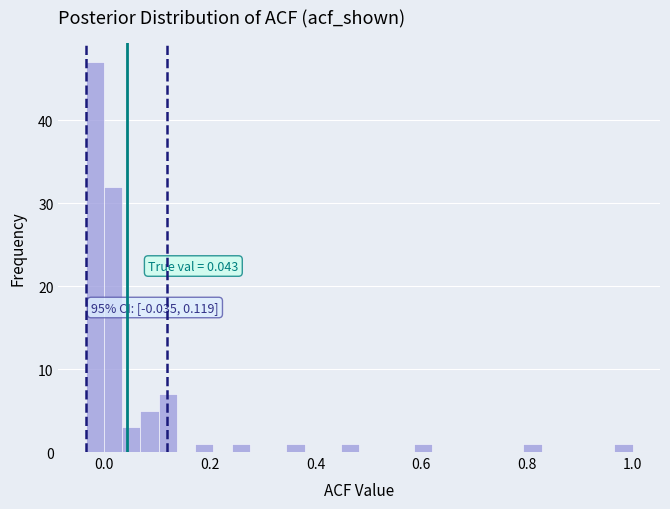

Around what value on the x-axis is the tallest bar? Give the approximate position of its centre, as read against the axis.

-0.02